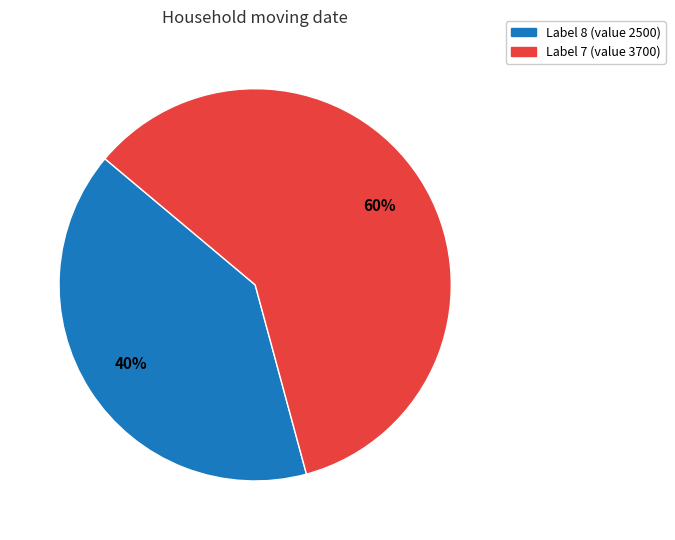

What percentage is the Label 7 (value 3700) slice, to the nearest percent?

60%